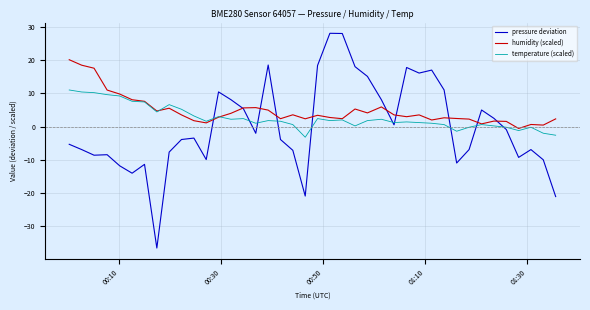

Which series has the largest range (max minus min)?

pressure deviation